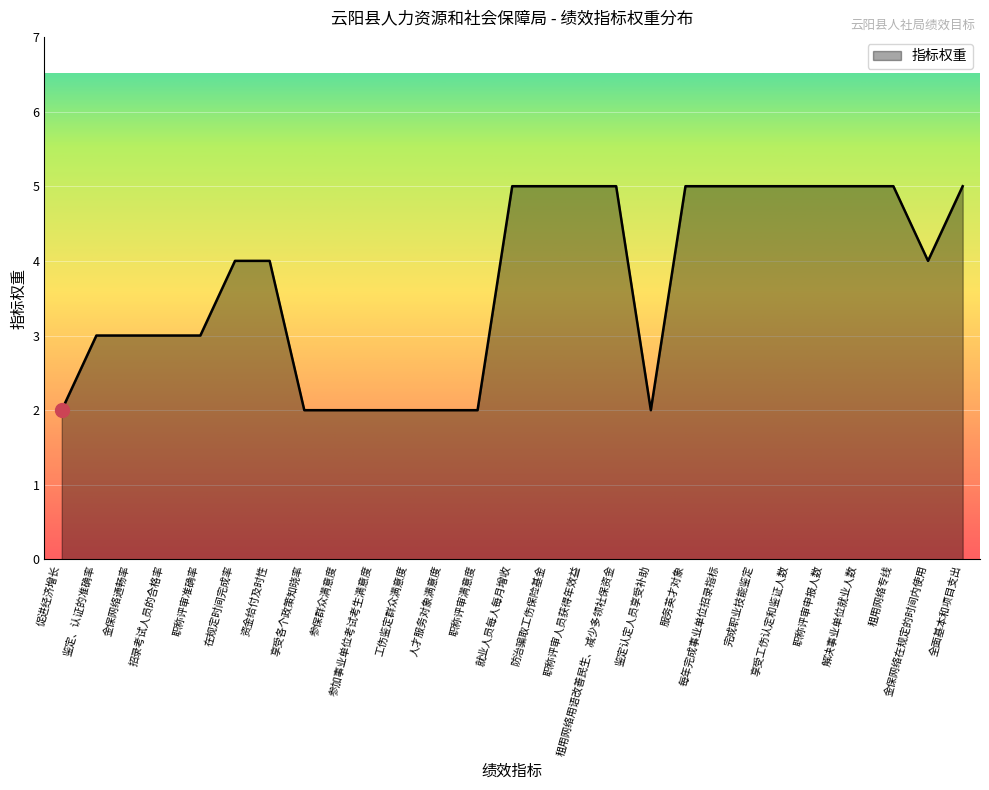

The value at 职称评审满意度 is 2. True or false?

True